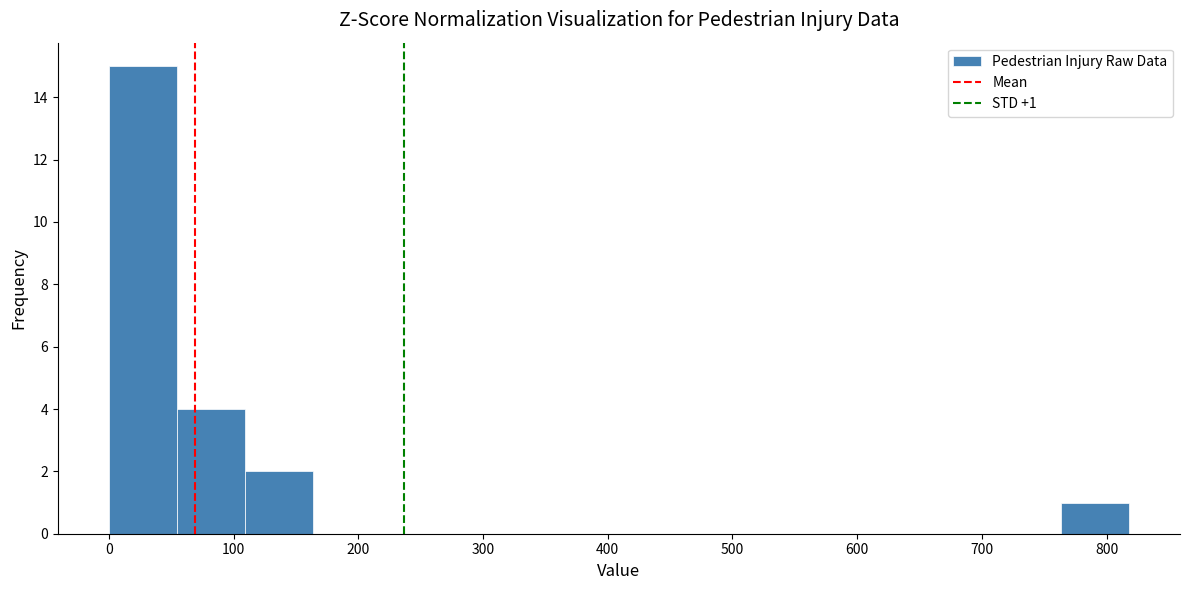

Over which range of the x-axis is the bar tallest?

0 to 50